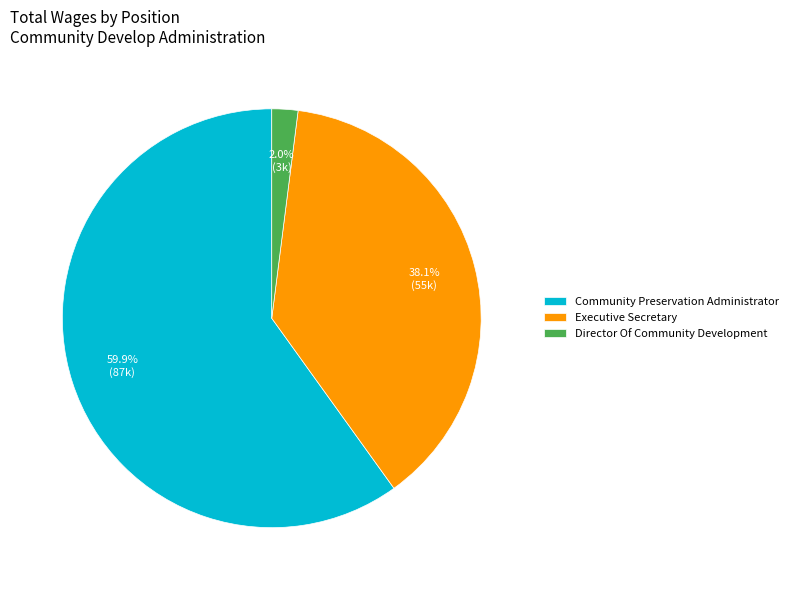

Which category has the smallest portion of the pie?

Director Of Community Development